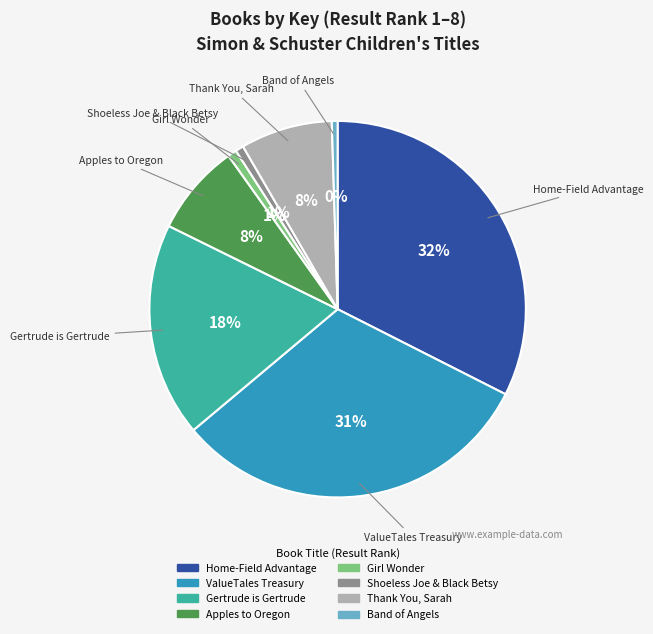

Is there any slice that represents more than half of the pie?

No